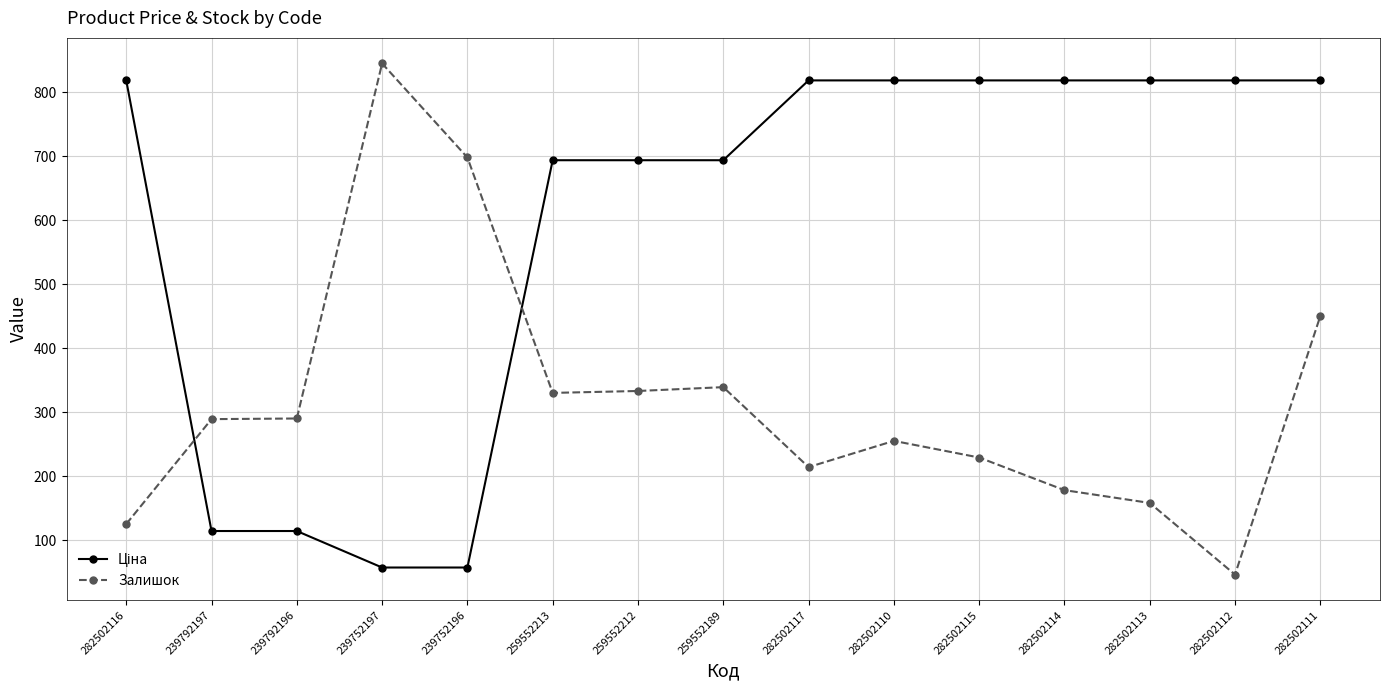

How many lines are shown in the chart?

2